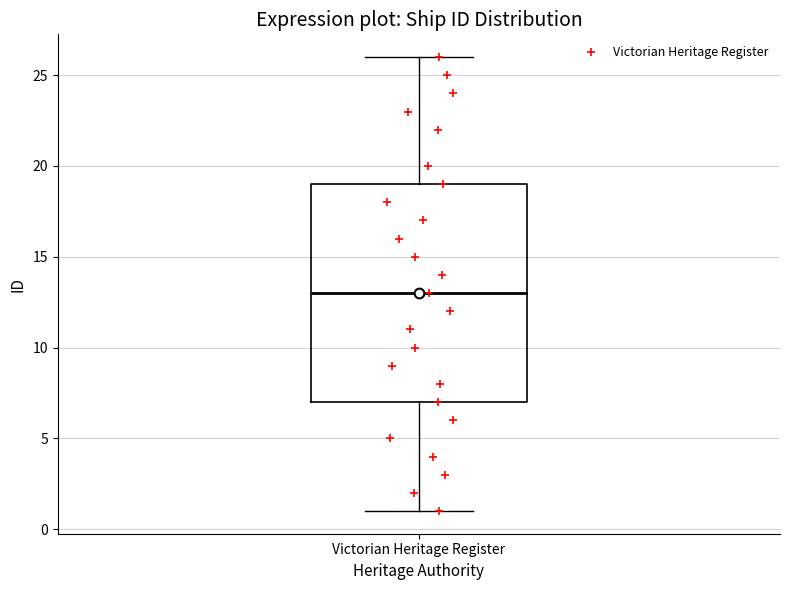

Read this box plot against the y-axis: the position of the median line, the range covered by the box, and the ends of both whiskers. The values are not printed on the chart, so give them approximately, as read against the axis.

median 13, box 7 to 19, whiskers 1 to 26